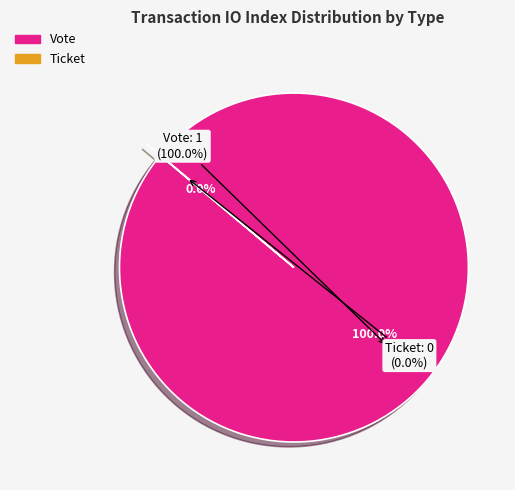

What is the smallest slice in the pie chart?

Ticket